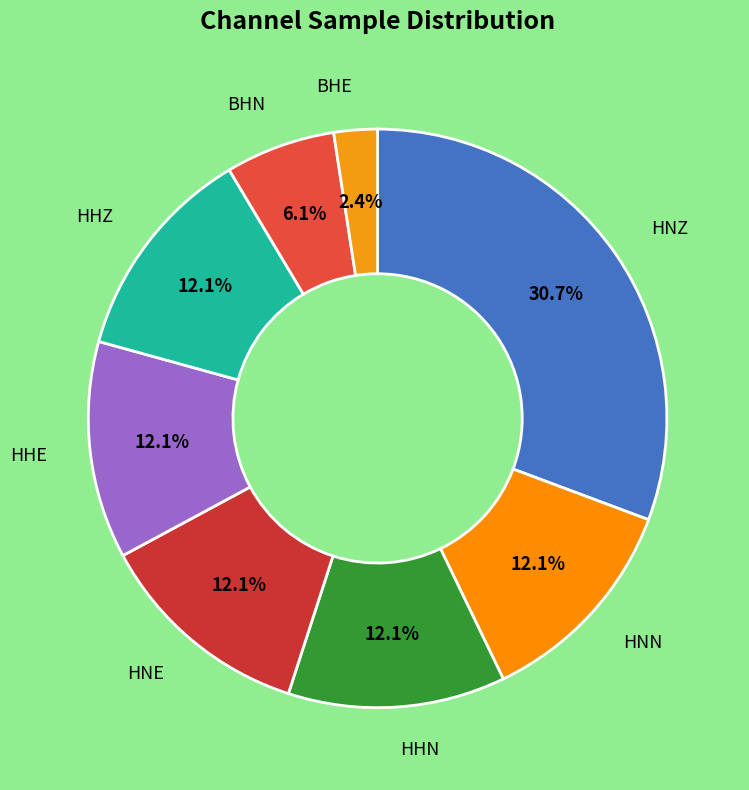

How many segments does this pie chart have?

8